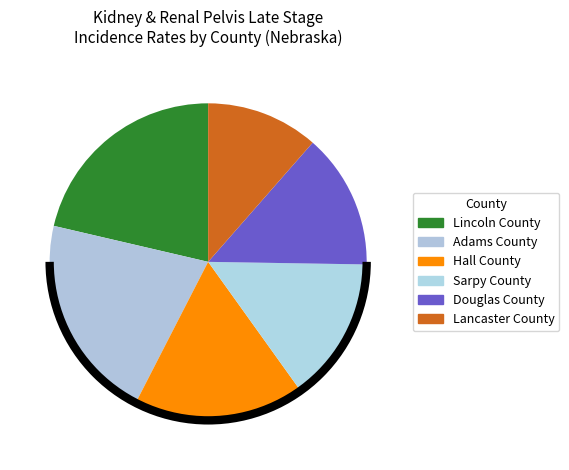

Rank the categories by value from lowest to highest.

Lancaster County, Douglas County, Sarpy County, Hall County, Adams County, Lincoln County